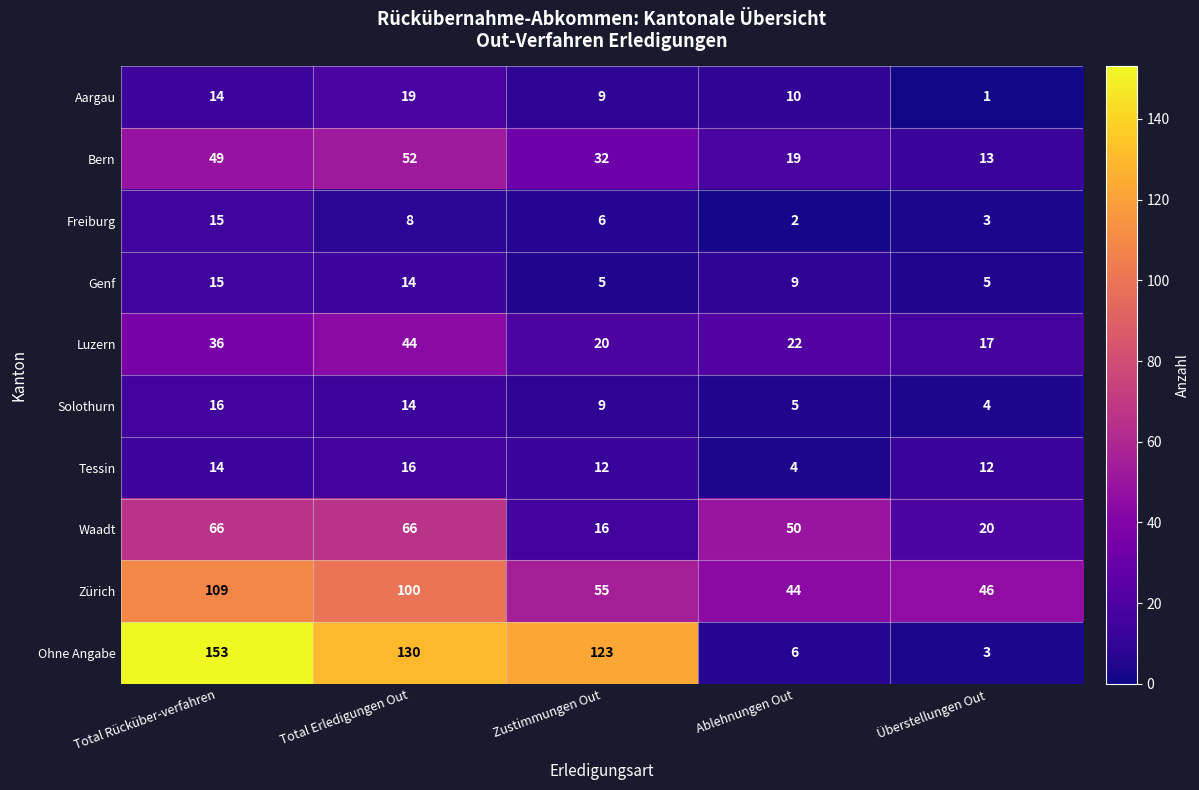

What is the difference between the Genf values at Ablehnungen Out and Total Erledigungen Out?

5